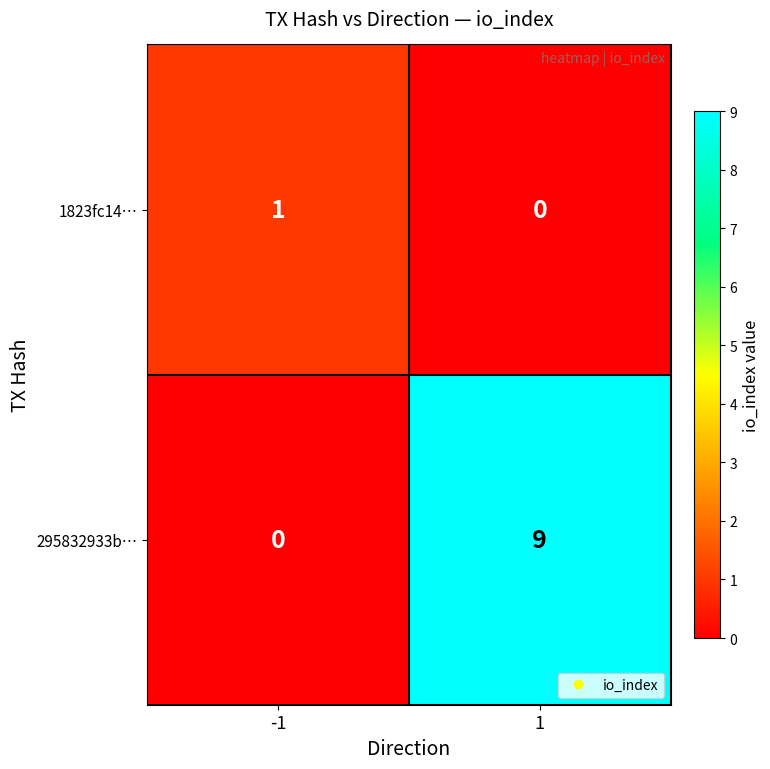

Reading left to right, what are all the values shown in this chart?

1823fc14…: -1=1	1=0
295832933b…: -1=0	1=9